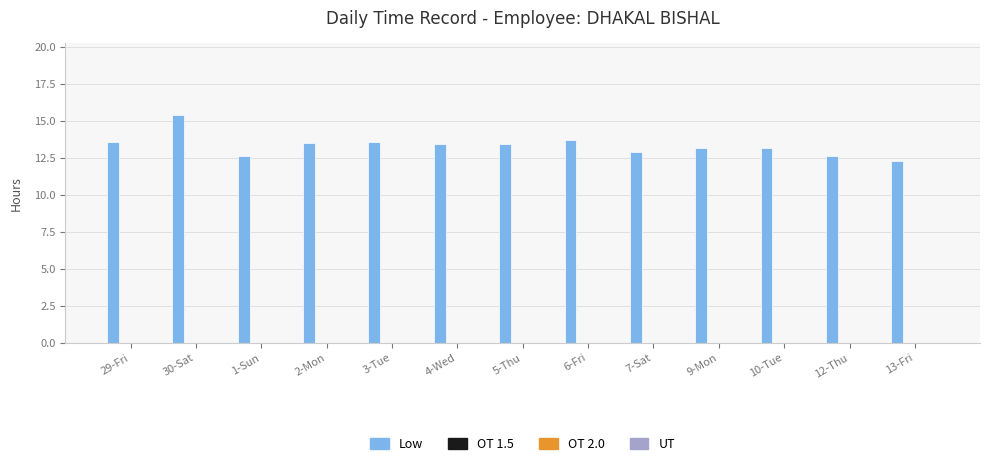

Does the chart contain stacked bars?

No